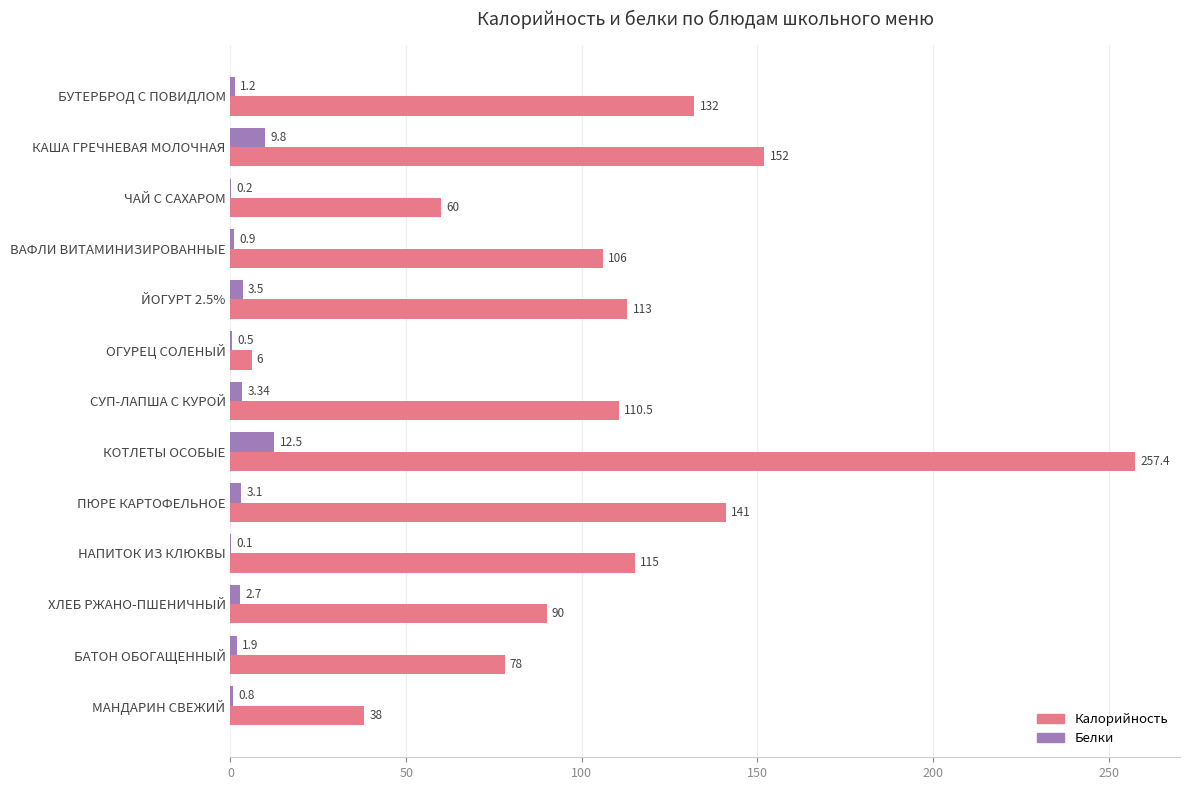

At which label does Калорийность reach its peak?

КОТЛЕТЫ ОСОБЫЕ